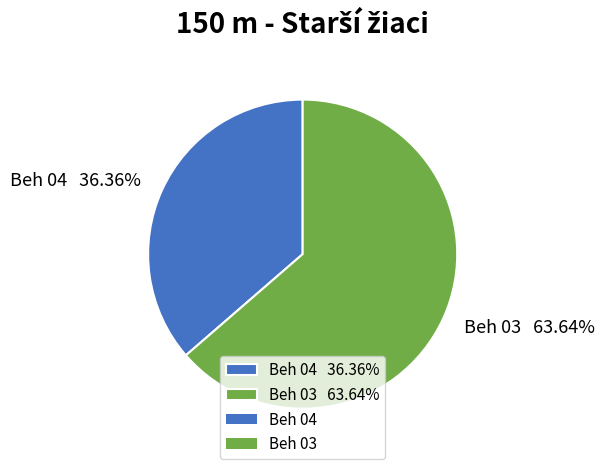

How many segments does this pie chart have?

2